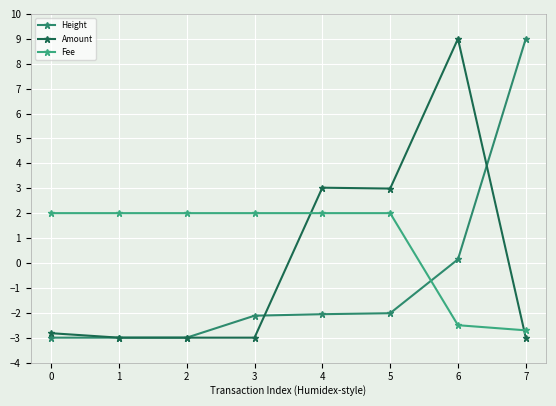

Does the chart display data point markers on the line(s)?

Yes